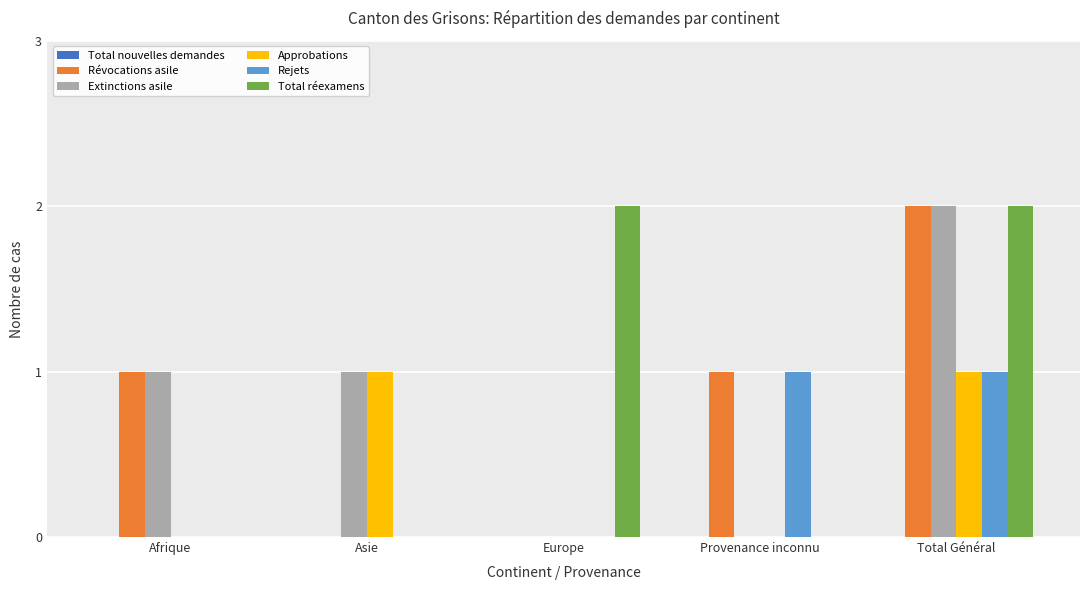

Which category has the highest value in the Extinctions asile series?

Total Général